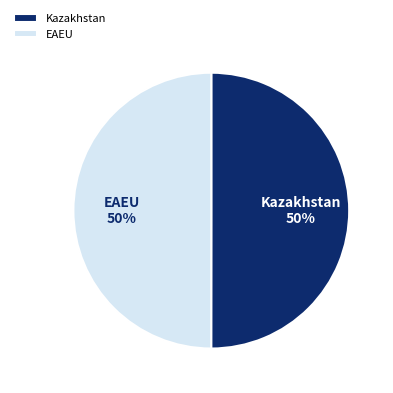

The Kazakhstan slice represents 59% of the pie. True or false?

False